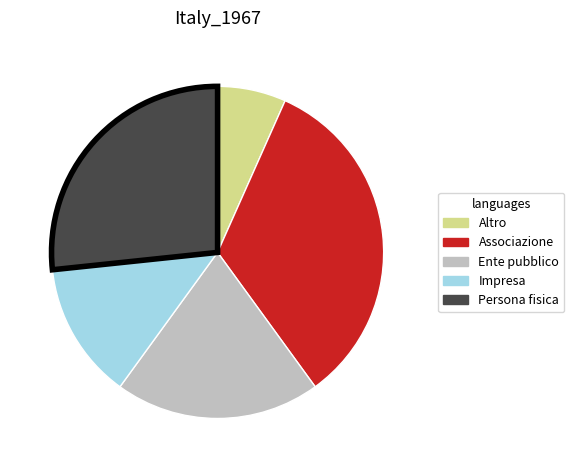

Which category has the smallest portion of the pie?

Altro